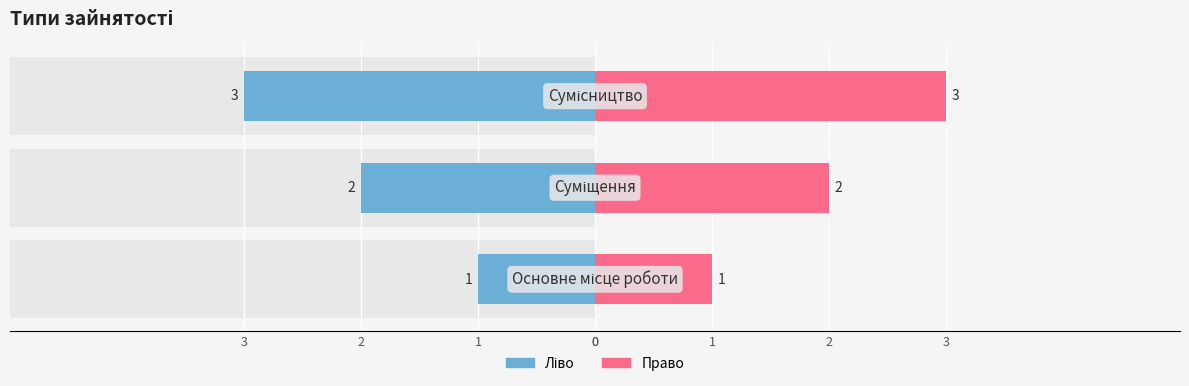

Does the chart contain stacked bars?

No